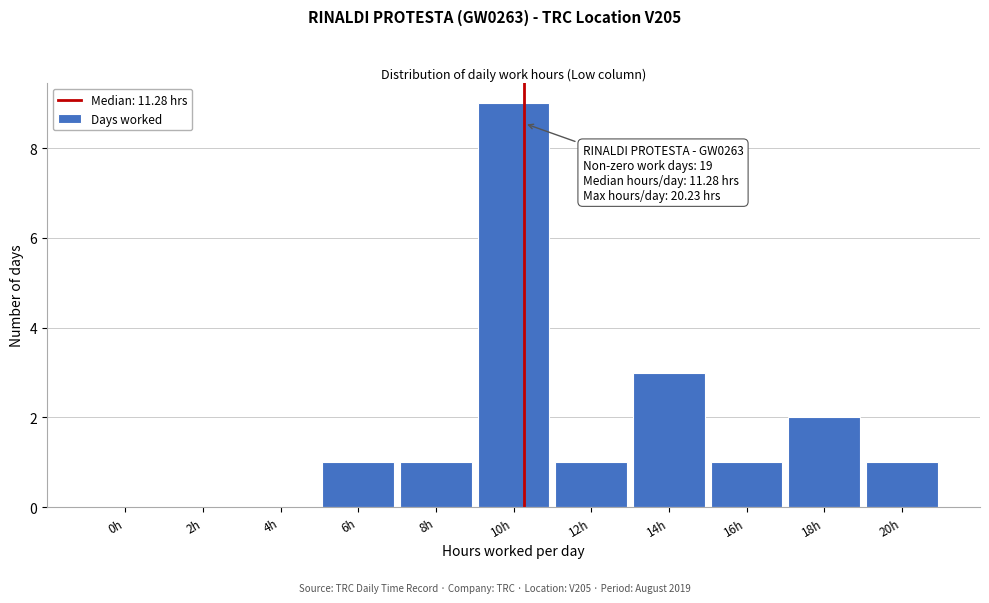

Reading left to right, what are all the values shown in this chart?

0h=0	2h=0	4h=0	6h=1	8h=1	10h=9	12h=1	14h=3	16h=1	18h=2	20h=1